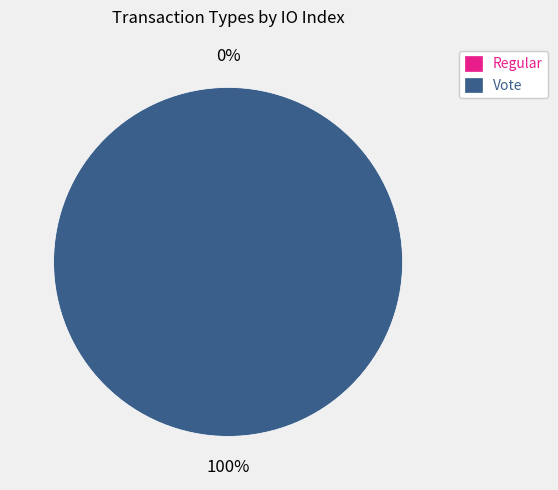

Which slice is the largest?

Vote